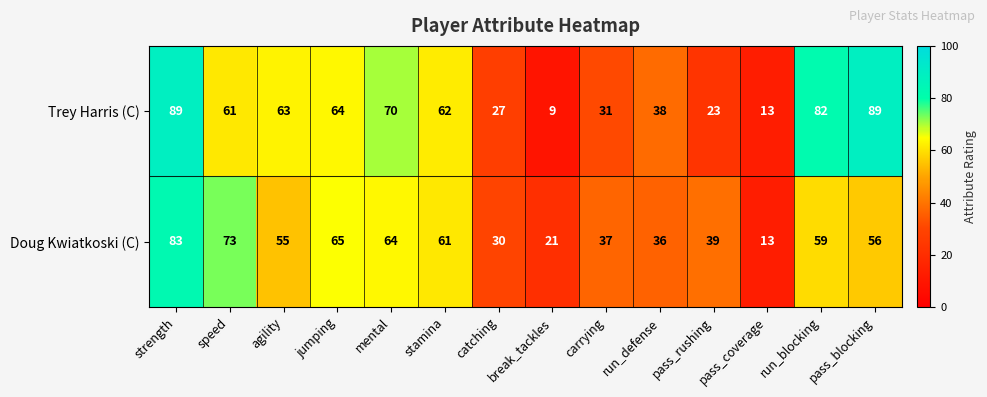

Rank the series by their average value, from highest to lowest.

Trey Harris (C), Doug Kwiatkoski (C)